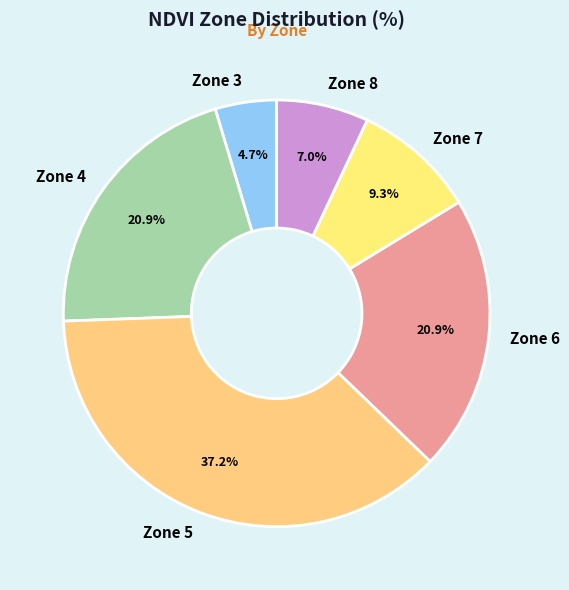

How many slices are in this pie chart?

6